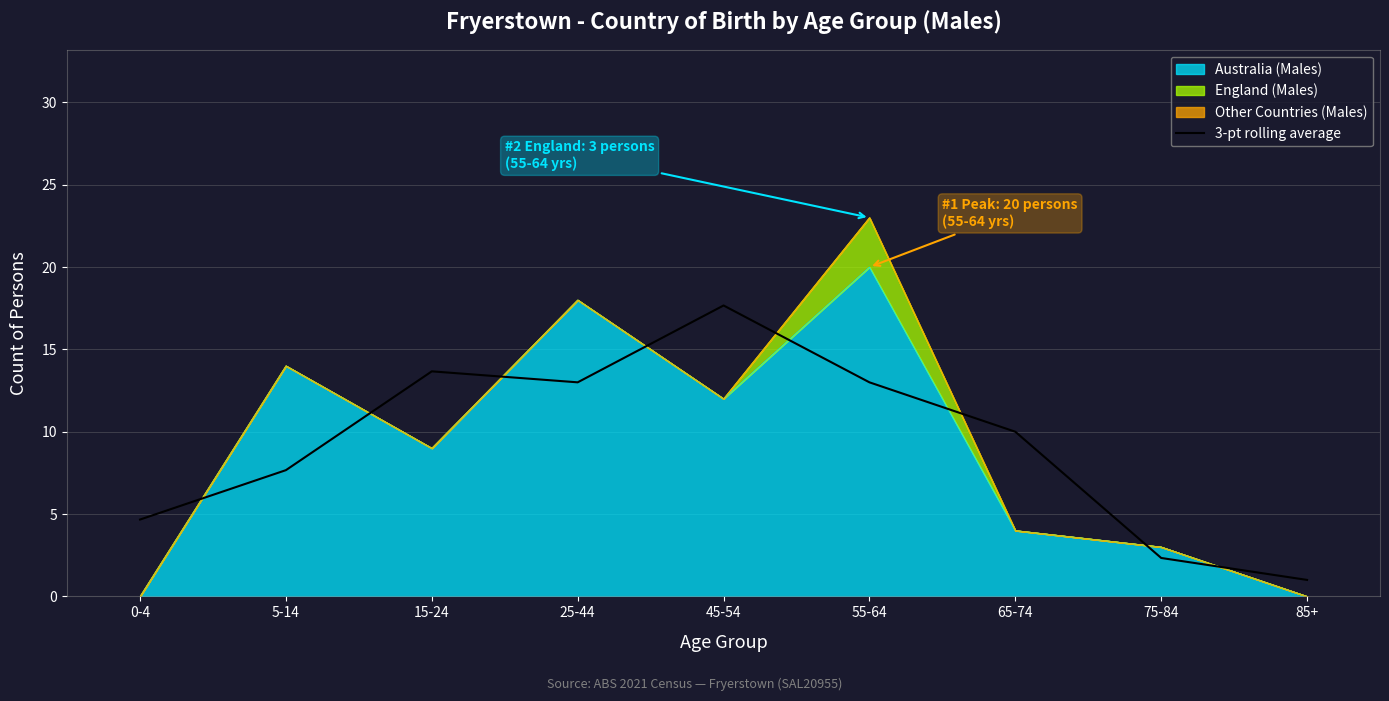

The value at 65-74 is 10.0. True or false?

True